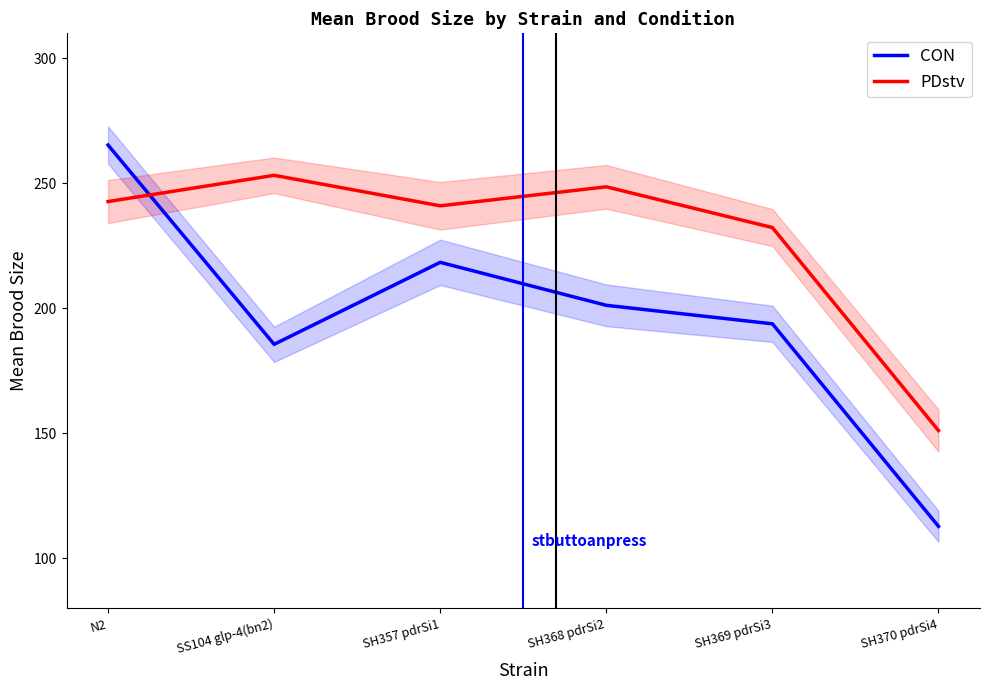

True or false: CON has more than 2 interior local peaks.

False